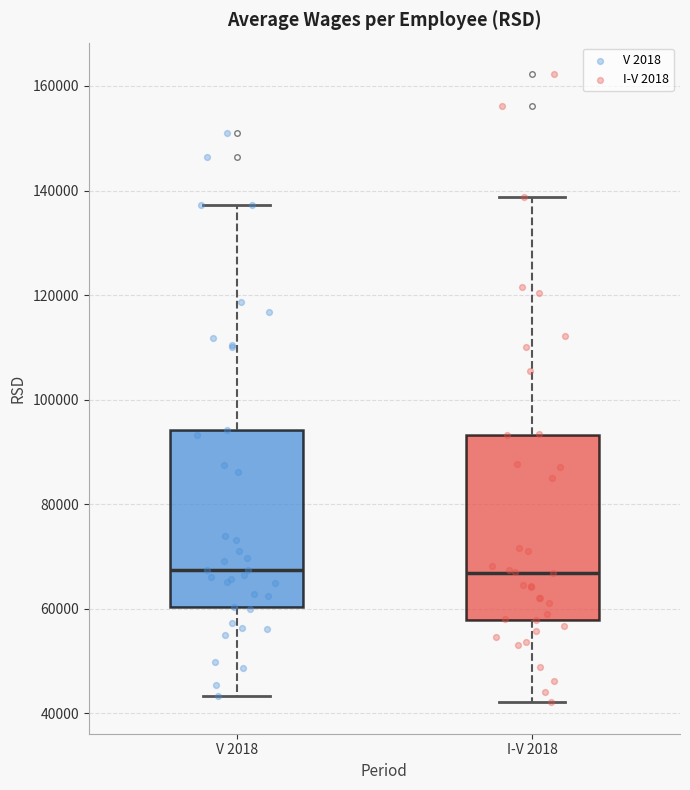

Where does the median line of the box for I-V 2018 sit on the y-axis? The values are not printed on the chart, so give them approximately, as read against the axis.

66000